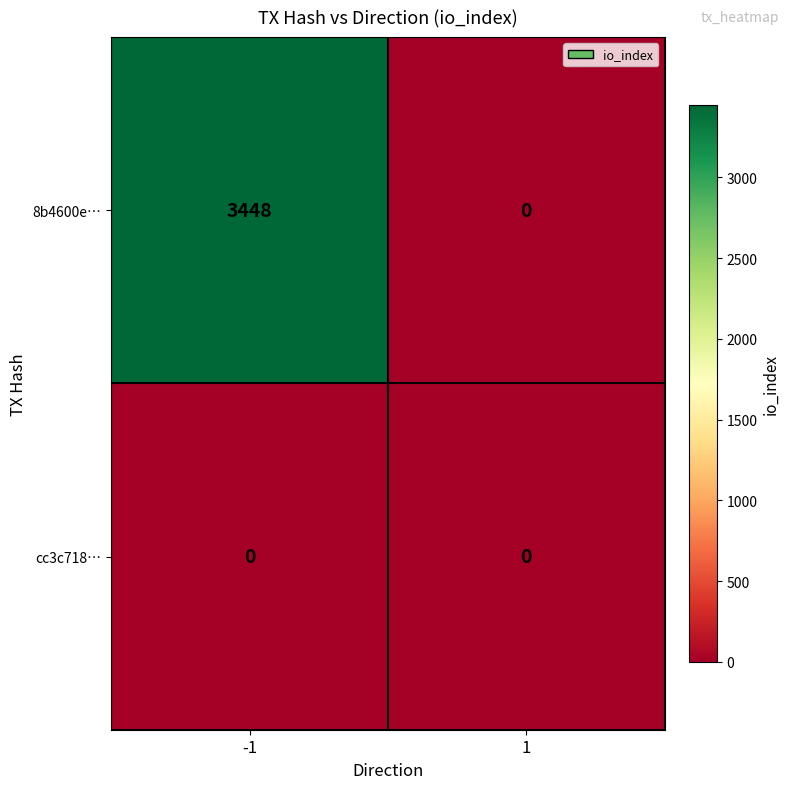

How many data points does each series have?

2